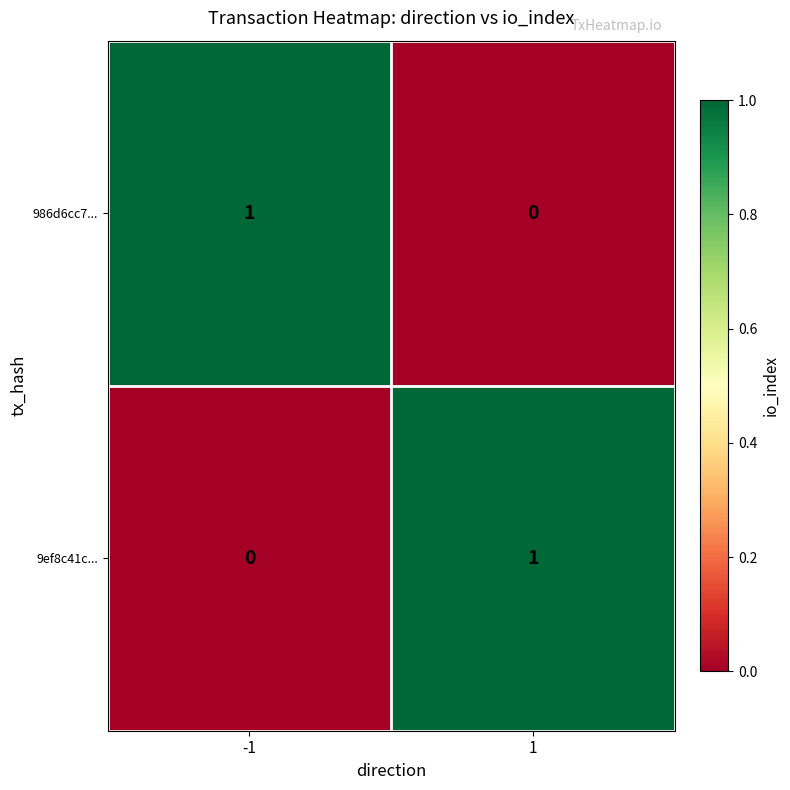

How many data points in 9ef8c41c... are less than 1?

1